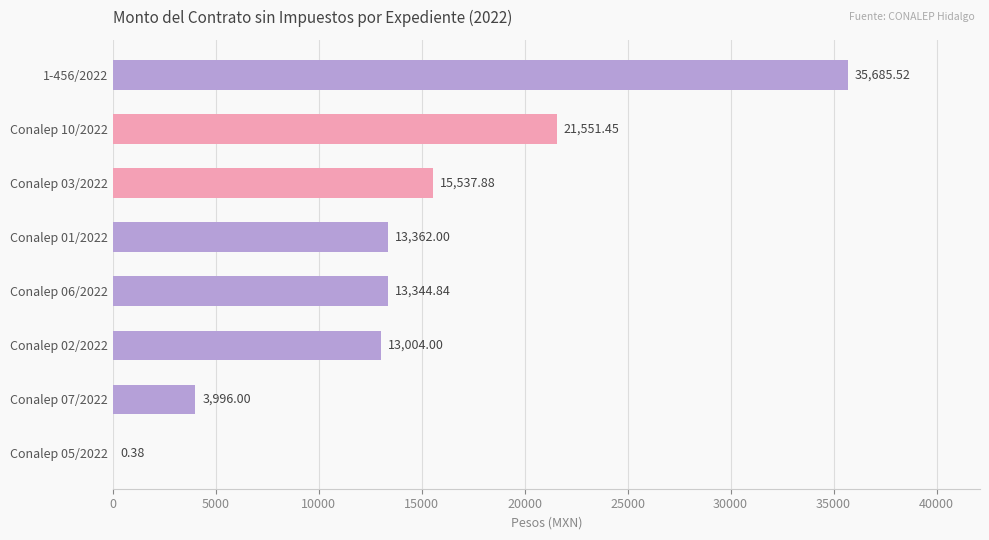

What is the sum of all values?

116482.1